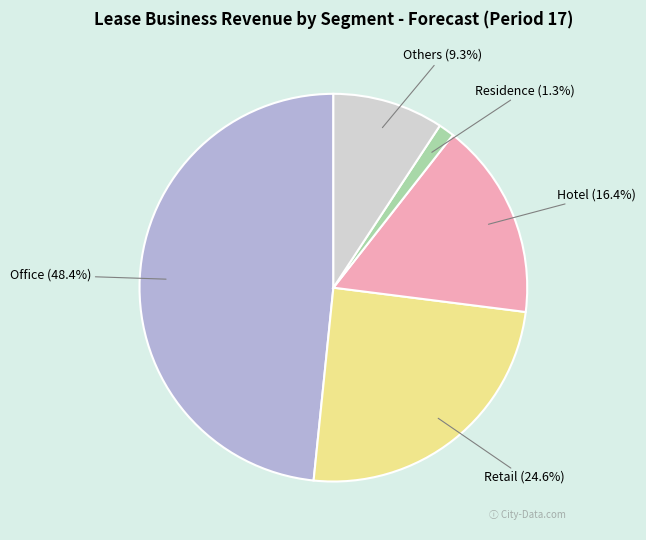

Which has a higher value, Hotel or Retail?

Retail